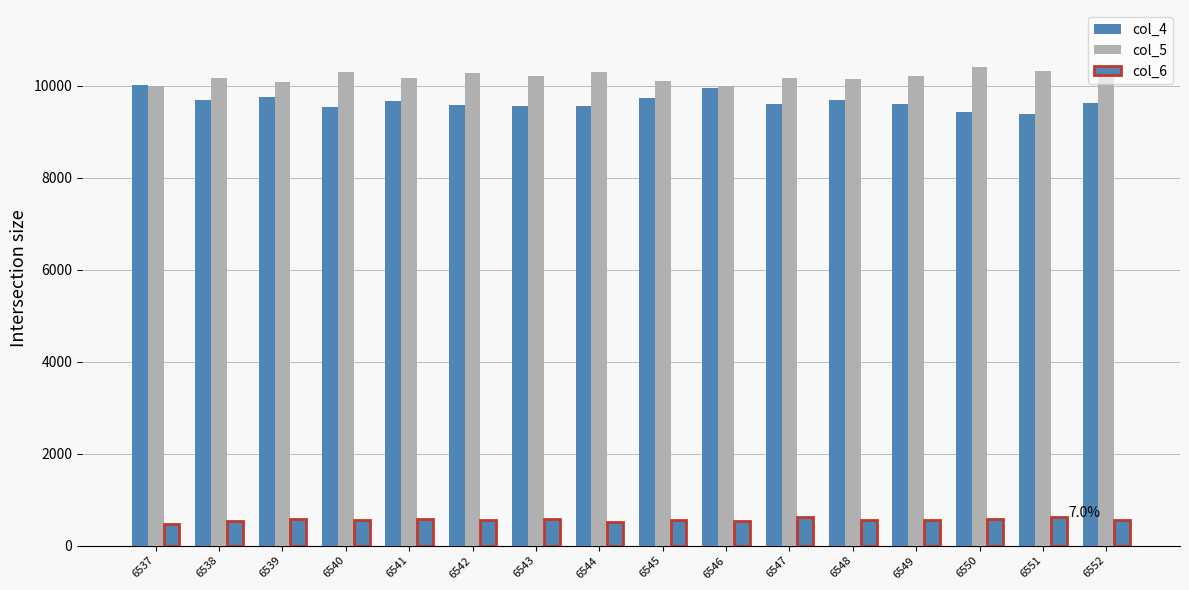

Reading left to right, what are all the values shown in this chart?

col_4: 6537=10010	6538=9687	6539=9762	6540=9536	6541=9667	6542=9581	6543=9562	6544=9565	6545=9740	6546=9949	6547=9592	6548=9695	6549=9599	6550=9421	6551=9388	6552=9623
col_5: 6537=9989	6538=10166	6539=10077	6540=10304	6541=10179	6542=10277	6543=10201	6544=10293	6545=10108	6546=9993	6547=10173	6548=10142	6549=10210	6550=10399	6551=10322	6552=10252
col_6: 6537=476	6538=528	6539=577	6540=554	6541=574	6542=560	6543=582	6544=524	6545=562	6546=526	6547=622	6548=561	6549=552	6550=578	6551=628	6552=560